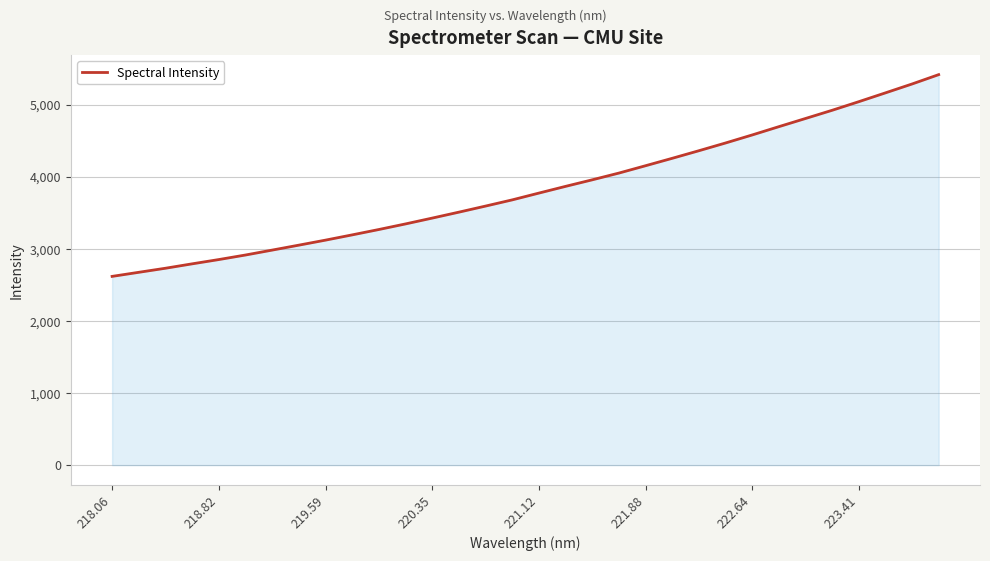

What is the maximum value shown in the chart?

5418.0